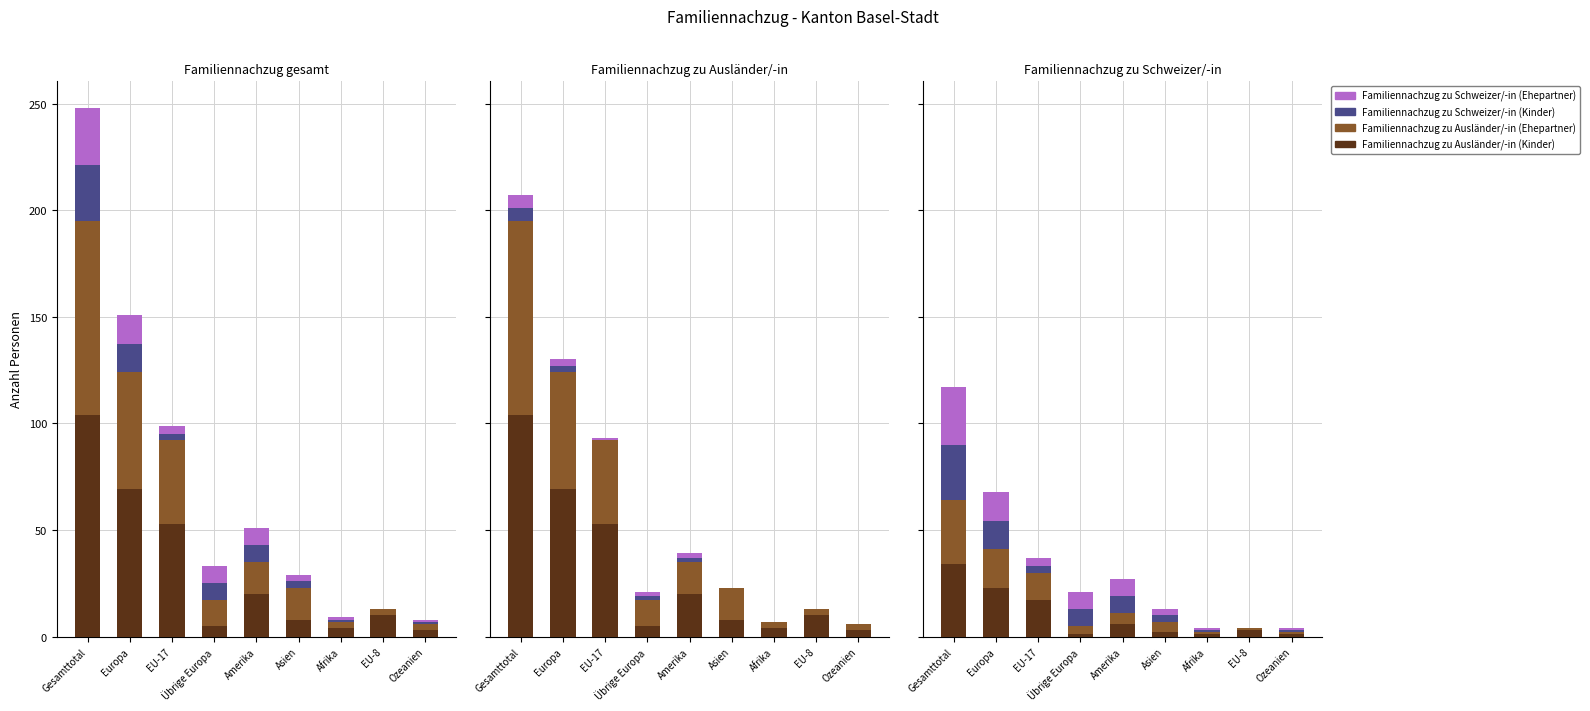

Which category has the lowest value across all series?

EU-8